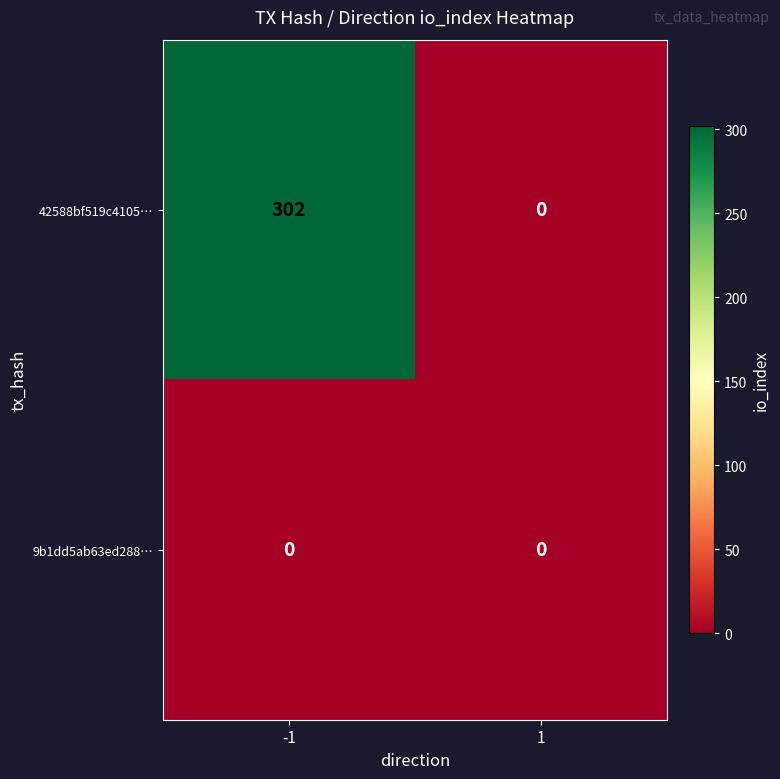

How many values in the 42588bf519c4105… series are below 302?

1